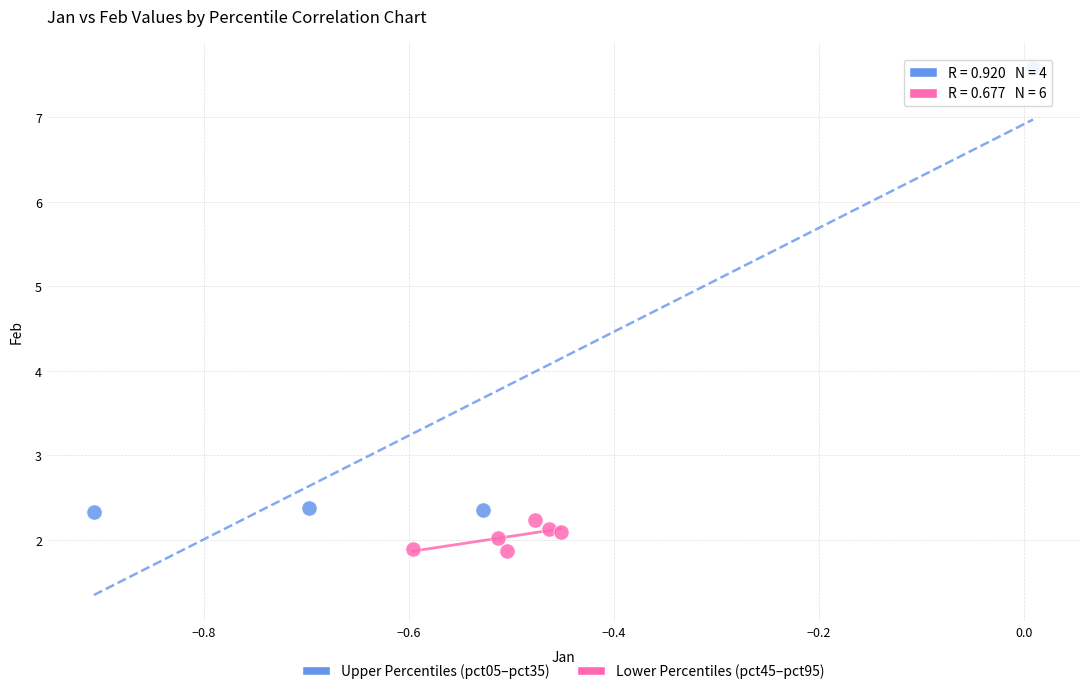

Which series reaches the minimum Y coordinate?

Lower Percentiles (pct45–pct95)